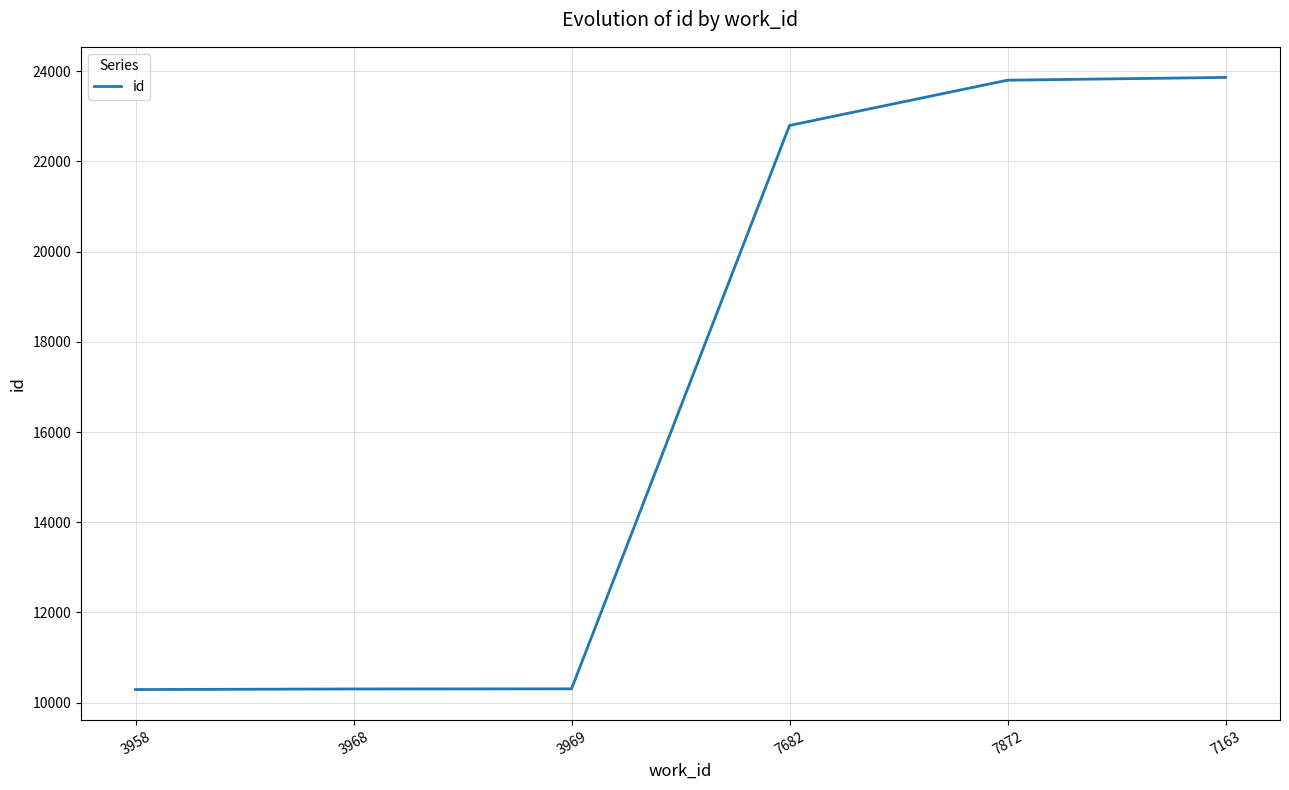

What is the approximate value at 3968?

10302